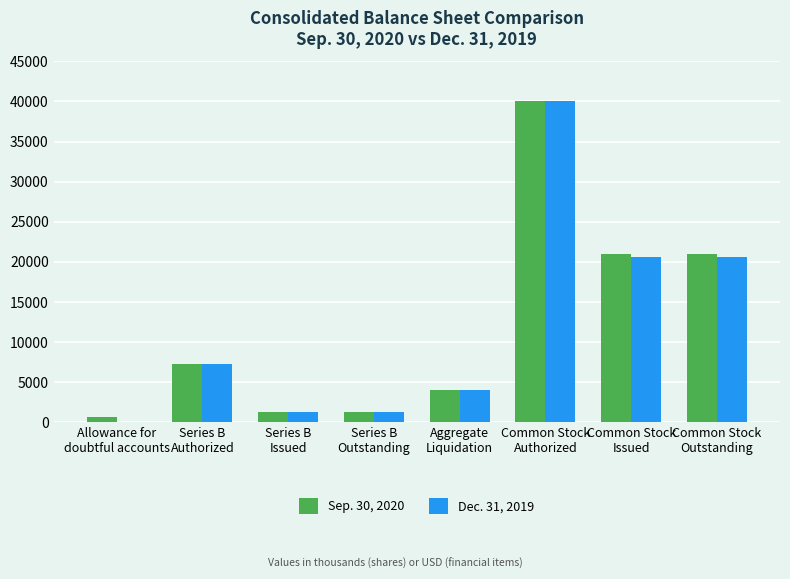

What are all the series names shown in the legend?

Sep. 30, 2020, Dec. 31, 2019